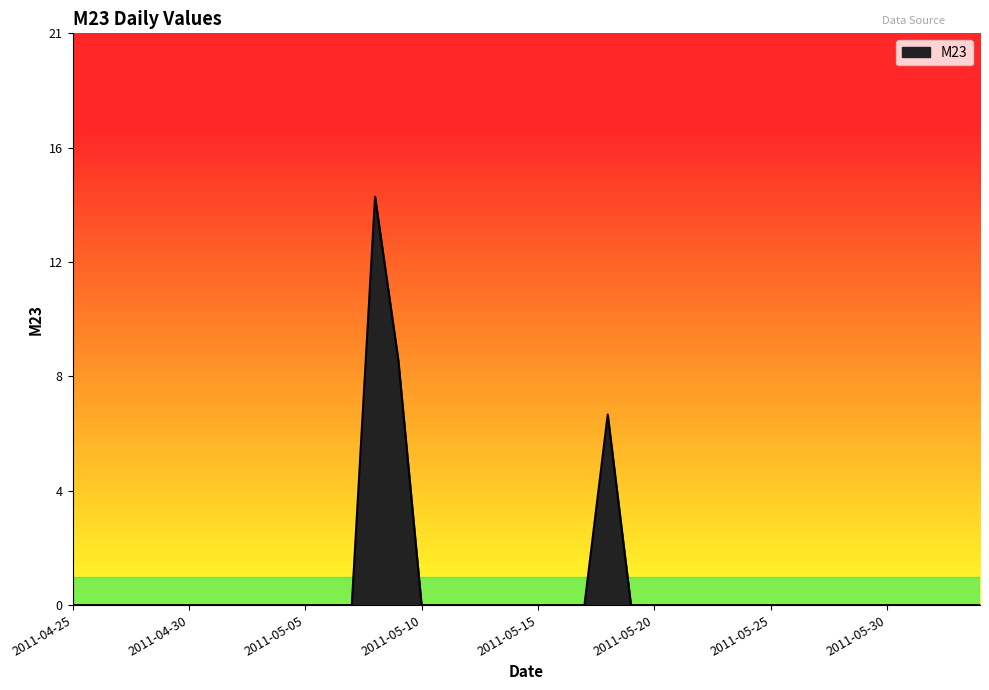

Is this an area chart (filled region under the line)?

Yes